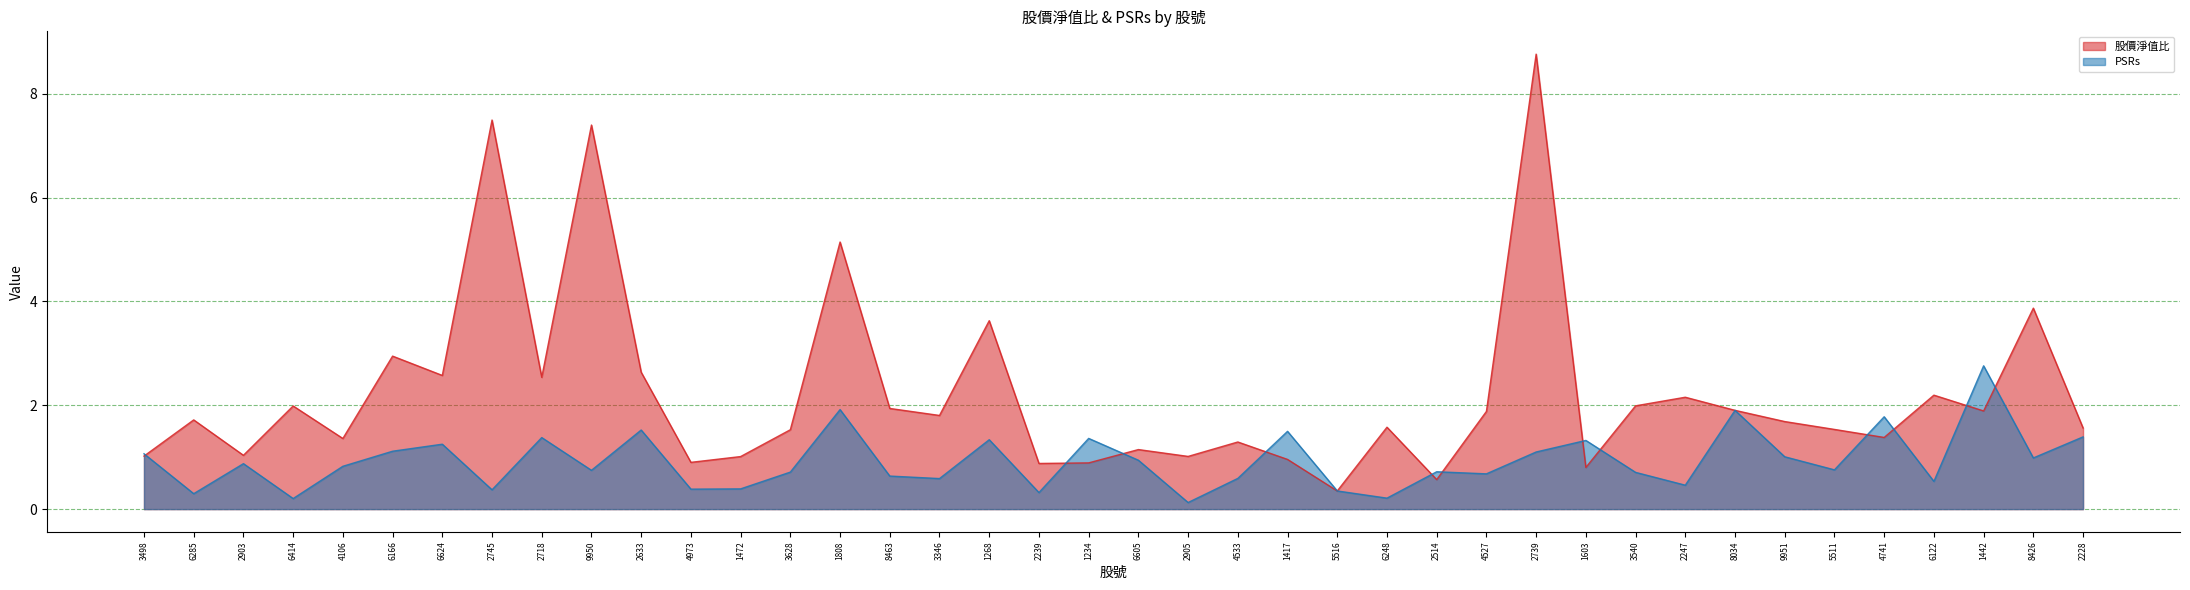

Reading left to right, transcribe all the data shown in this chart.

股價淨值比: 1.0	1.7	1.0	2.0	1.4	2.9	2.6	7.5	2.5	7.4	2.6	0.9	1.0	1.5	5.1	1.9	1.8	3.6	0.9	0.9	1.1	1.0	1.3	1.0	0.3	1.6	0.6	1.9	8.8	0.8	2.0	2.2	1.9	1.7	1.5	1.4	2.2	1.9	3.9	1.6
PSRs: 1.1	0.3	0.9	0.2	0.8	1.1	1.2	0.4	1.4	0.7	1.5	0.4	0.4	0.7	1.9	0.6	0.6	1.3	0.3	1.4	0.9	0.1	0.6	1.5	0.3	0.2	0.7	0.7	1.1	1.3	0.7	0.5	1.9	1.0	0.8	1.8	0.5	2.8	1.0	1.4